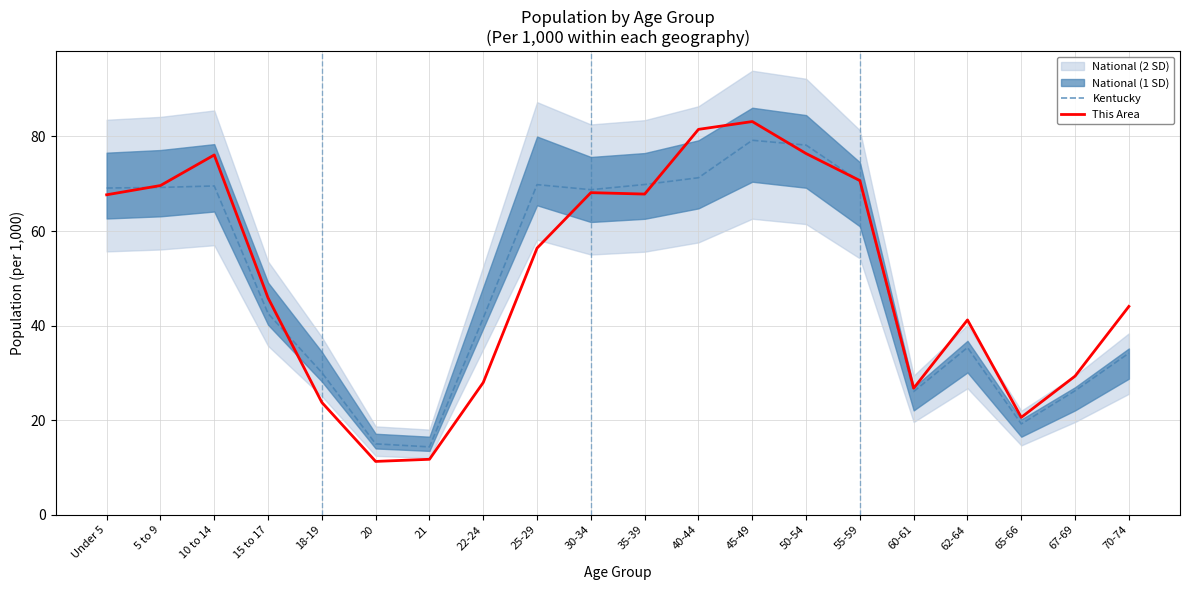

Which series has the largest range (max minus min)?

This Area